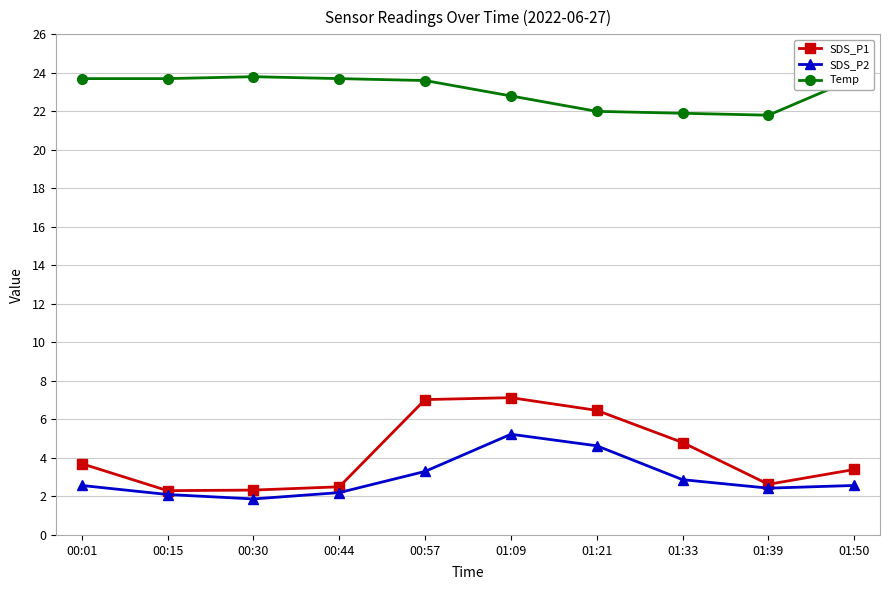

The value of SDS_P2 at 01:33 is 2.9. True or false?

True